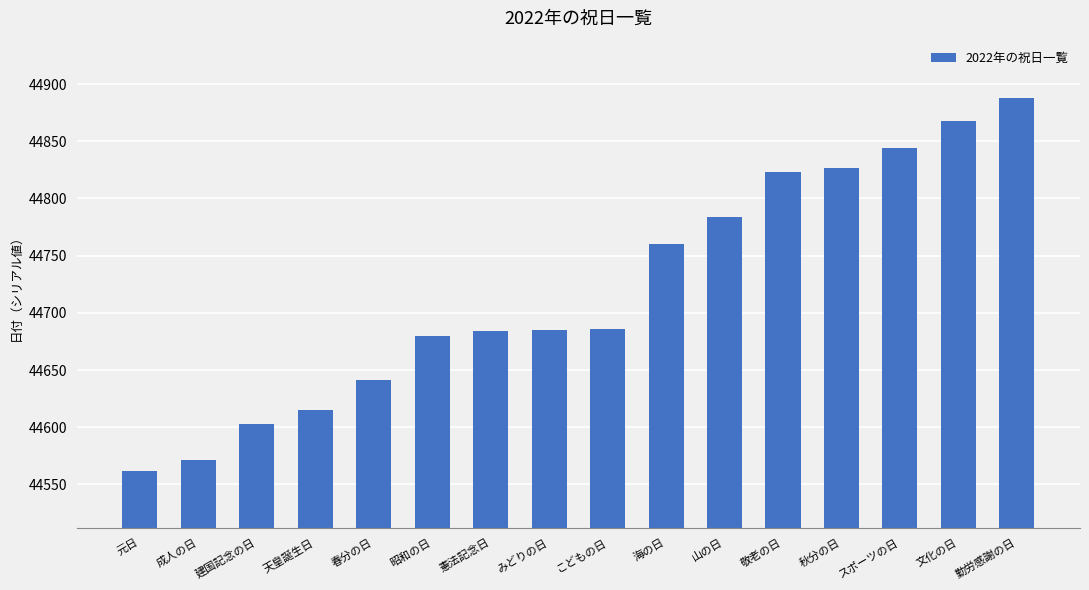

Between 天皇誕生日 and 秋分の日, which is larger?

秋分の日